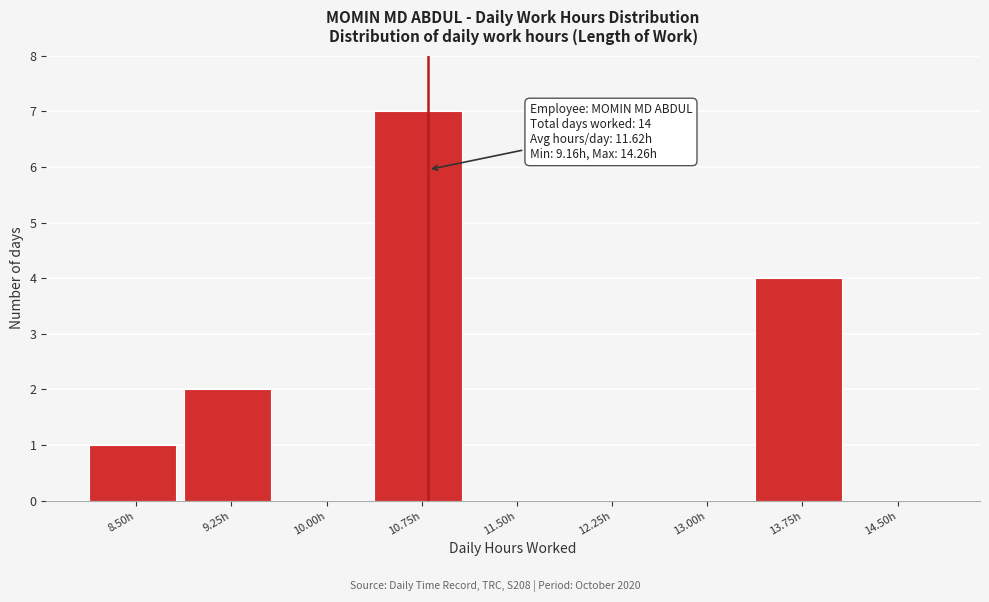

Reading right to left, list all the values displayed in this chart.

14.50h=0	13.75h=4	13.00h=0	12.25h=0	11.50h=0	10.75h=7	10.00h=0	9.25h=2	8.50h=1